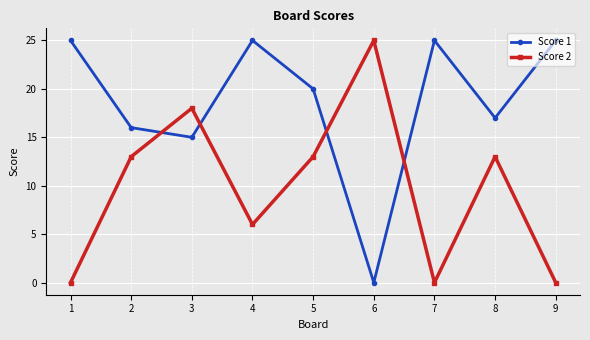

How many lines are shown in the chart?

2